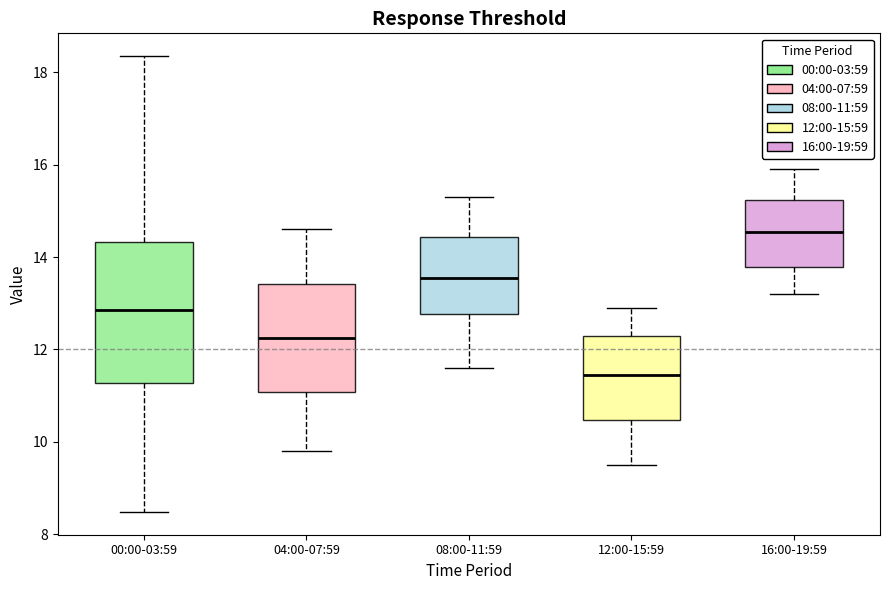

Reading left to right, transcribe this box plot: for each box, give where its median line is, the range the box spans, and where its two whiskers end, as read against the y-axis. The values are not printed on the chart, so give them approximately, as read against the axis.

00:00-03:59: median 12.8, box 11.2 to 14.4, whiskers 8.4 to 18.4
04:00-07:59: median 12.2, box 11.0 to 13.4, whiskers 9.8 to 14.6
08:00-11:59: median 13.6, box 12.8 to 14.4, whiskers 11.6 to 15.4
12:00-15:59: median 11.4, box 10.4 to 12.4, whiskers 9.6 to 13.0
16:00-19:59: median 14.6, box 13.8 to 15.2, whiskers 13.2 to 16.0